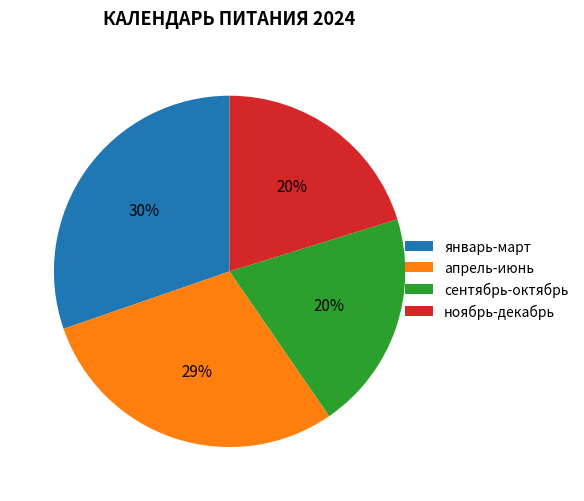

How many slices are in this pie chart?

4